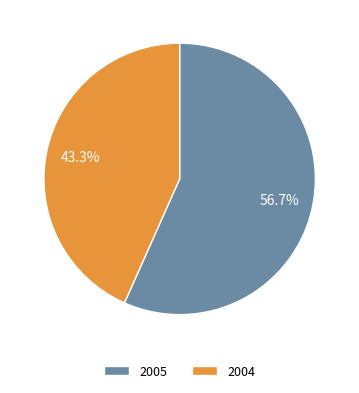

Is there any slice that represents more than half of the pie?

Yes